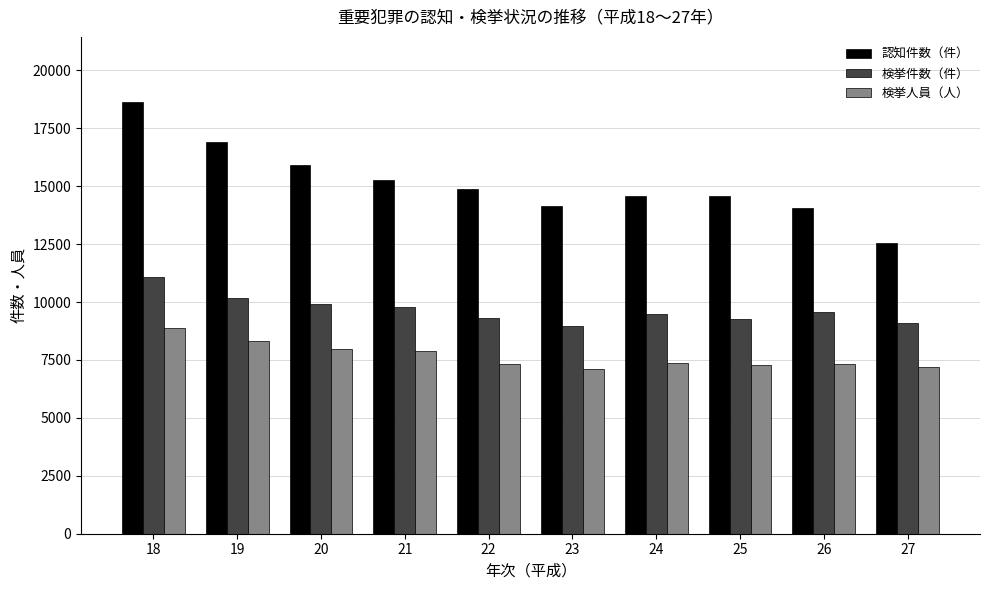

Is it true that 検挙件数（件） equals 9082 at 27?

True